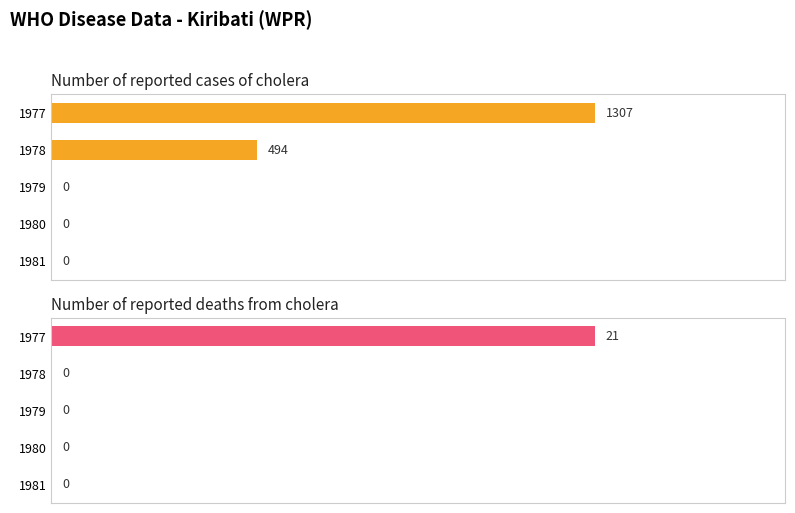

Does the chart contain any negative values?

No